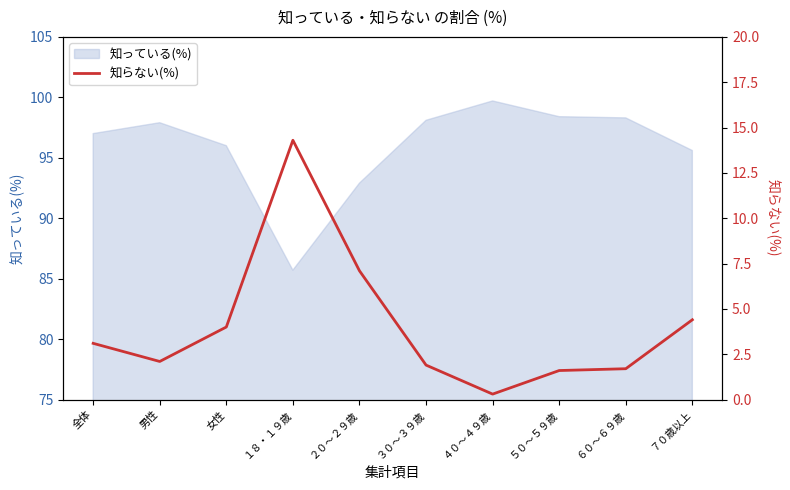

Where is 知っている(%) nearest to the value 92?

２０～２９歳